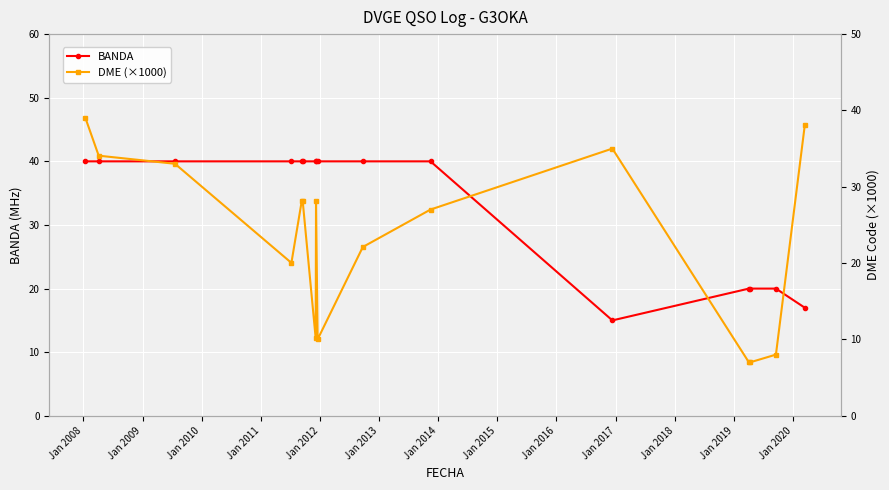

What are all the series names shown in the legend?

BANDA, DME (×1000)